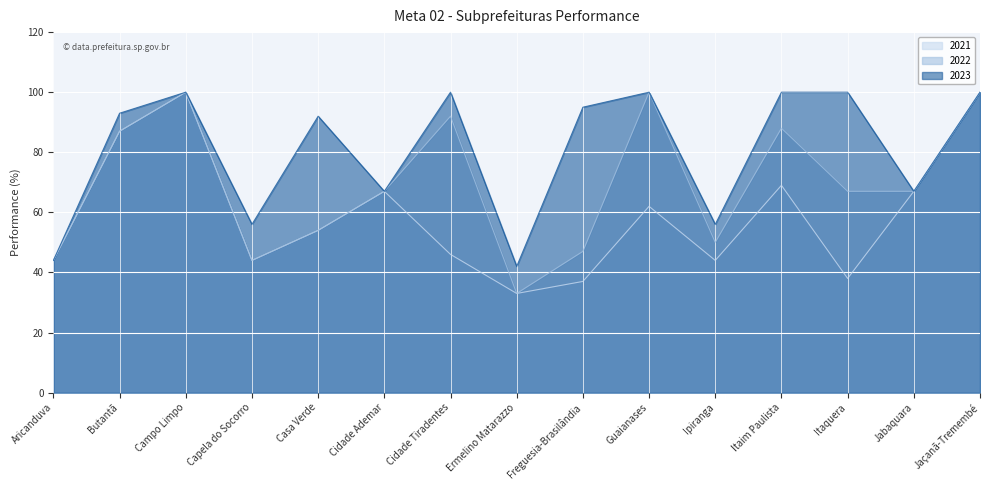

Reading left to right, transcribe all the data shown in this chart.

2021: Aricanduva=44	Butantã=87	Campo Limpo=100	Capela do Socorro=44	Casa Verde=54	Cidade Ademar=67	Cidade Tiradentes=46	Ermelino Matarazzo=33	Freguesia-Brasilândia=37	Guaianases=62	Ipiranga=44	Itaim Paulista=69	Itaquera=38	Jabaquara=67	Jaçanã-Tremembé=100
2022: Aricanduva=44	Butantã=87	Campo Limpo=100	Capela do Socorro=44	Casa Verde=54	Cidade Ademar=67	Cidade Tiradentes=92	Ermelino Matarazzo=33	Freguesia-Brasilândia=47	Guaianases=100	Ipiranga=50	Itaim Paulista=88	Itaquera=67	Jabaquara=67	Jaçanã-Tremembé=100
2023: Aricanduva=44	Butantã=93	Campo Limpo=100	Capela do Socorro=56	Casa Verde=92	Cidade Ademar=67	Cidade Tiradentes=100	Ermelino Matarazzo=42	Freguesia-Brasilândia=95	Guaianases=100	Ipiranga=56	Itaim Paulista=100	Itaquera=100	Jabaquara=67	Jaçanã-Tremembé=100